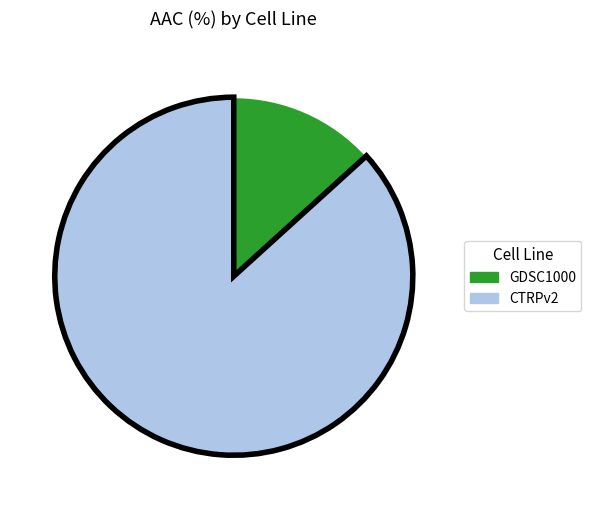

Between CTRPv2 and GDSC1000, which is larger?

CTRPv2